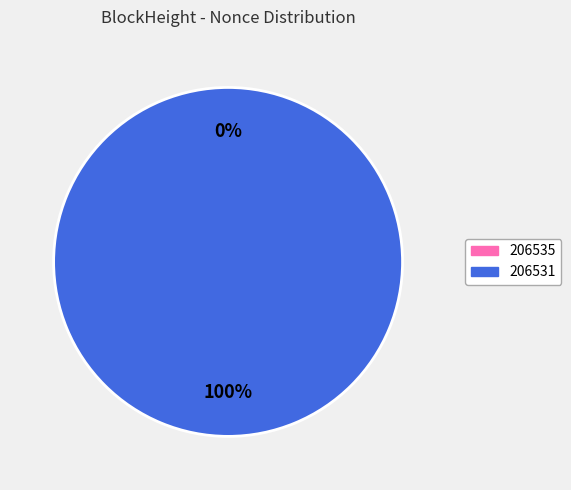

Which slice is the largest?

206531